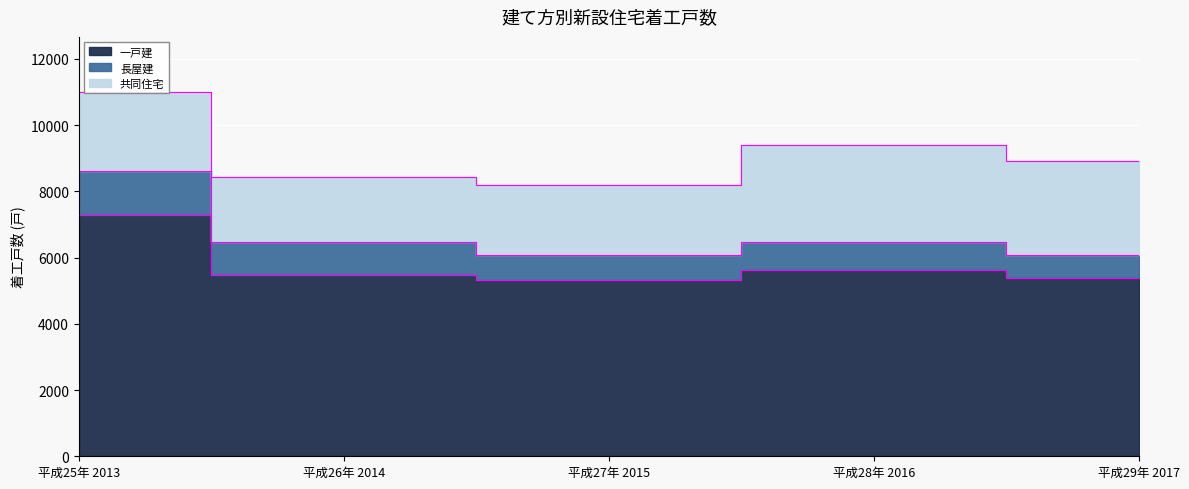

List the series in order of their overall mean, lowest first.

長屋建, 共同住宅, 一戸建